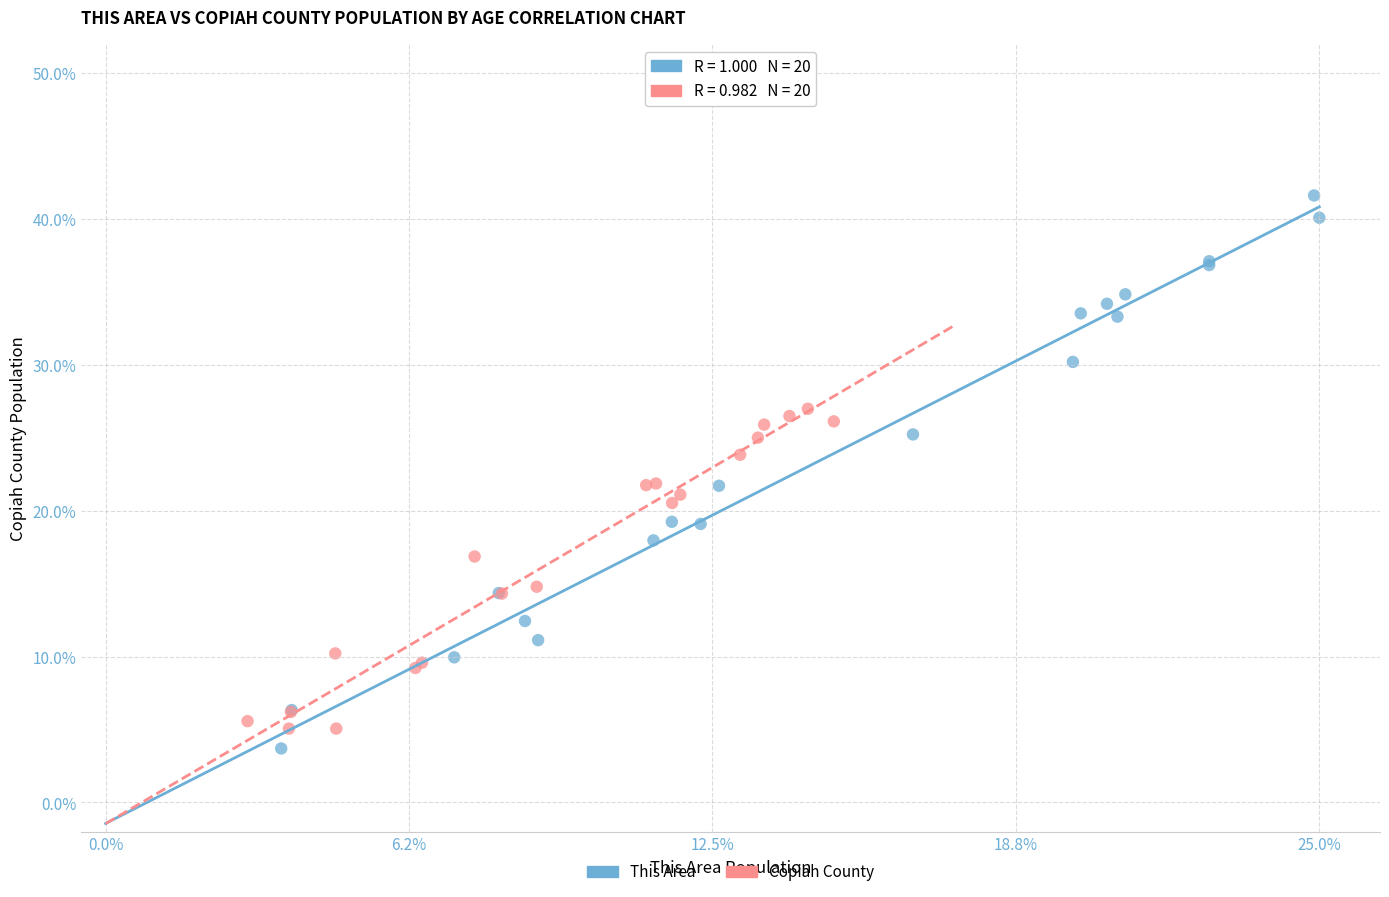

Which series contains the highest Y value?

This Area